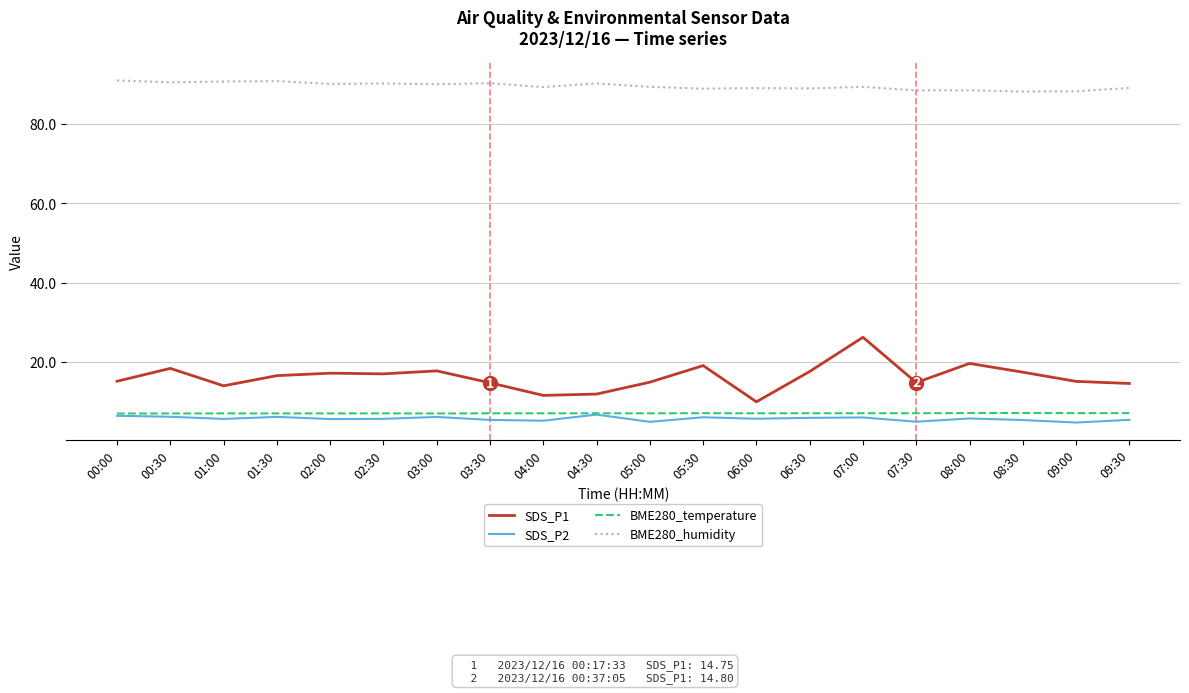

What is the total value across all series at 07:30?

115.3